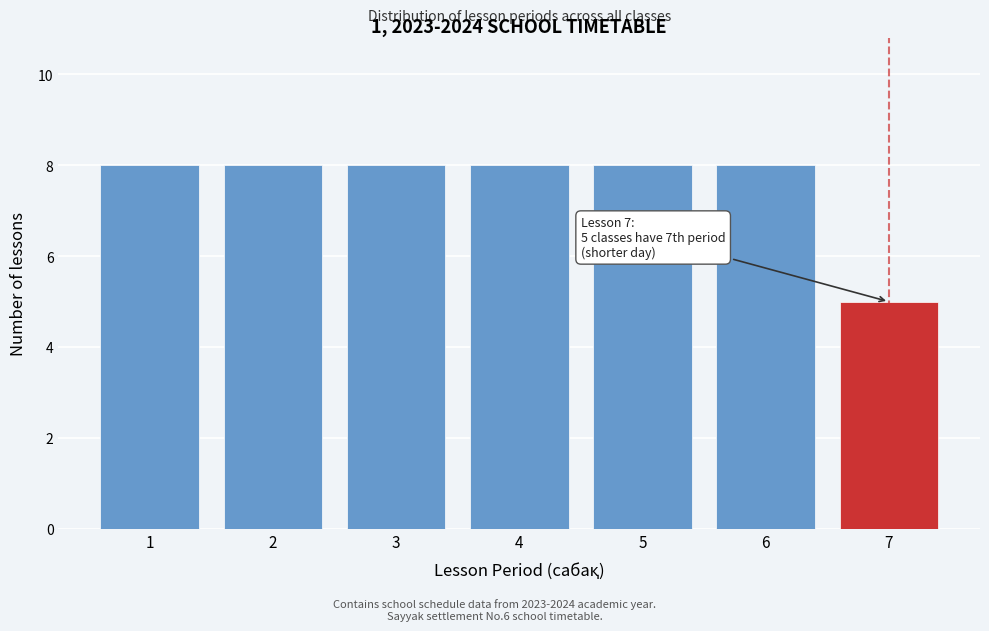

Reading left to right, what are all the values shown in this chart?

8	8	8	8	8	8	5